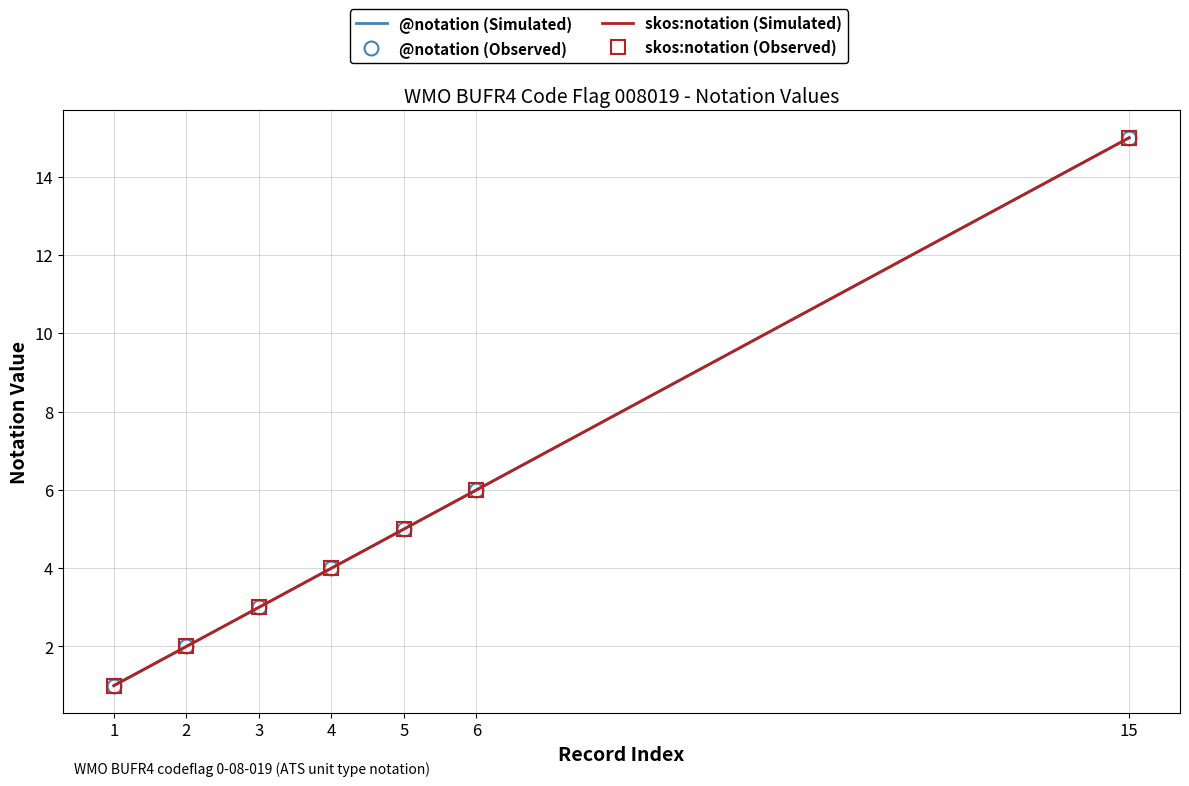

At which label is @notation (Observed) closest to 8?

6